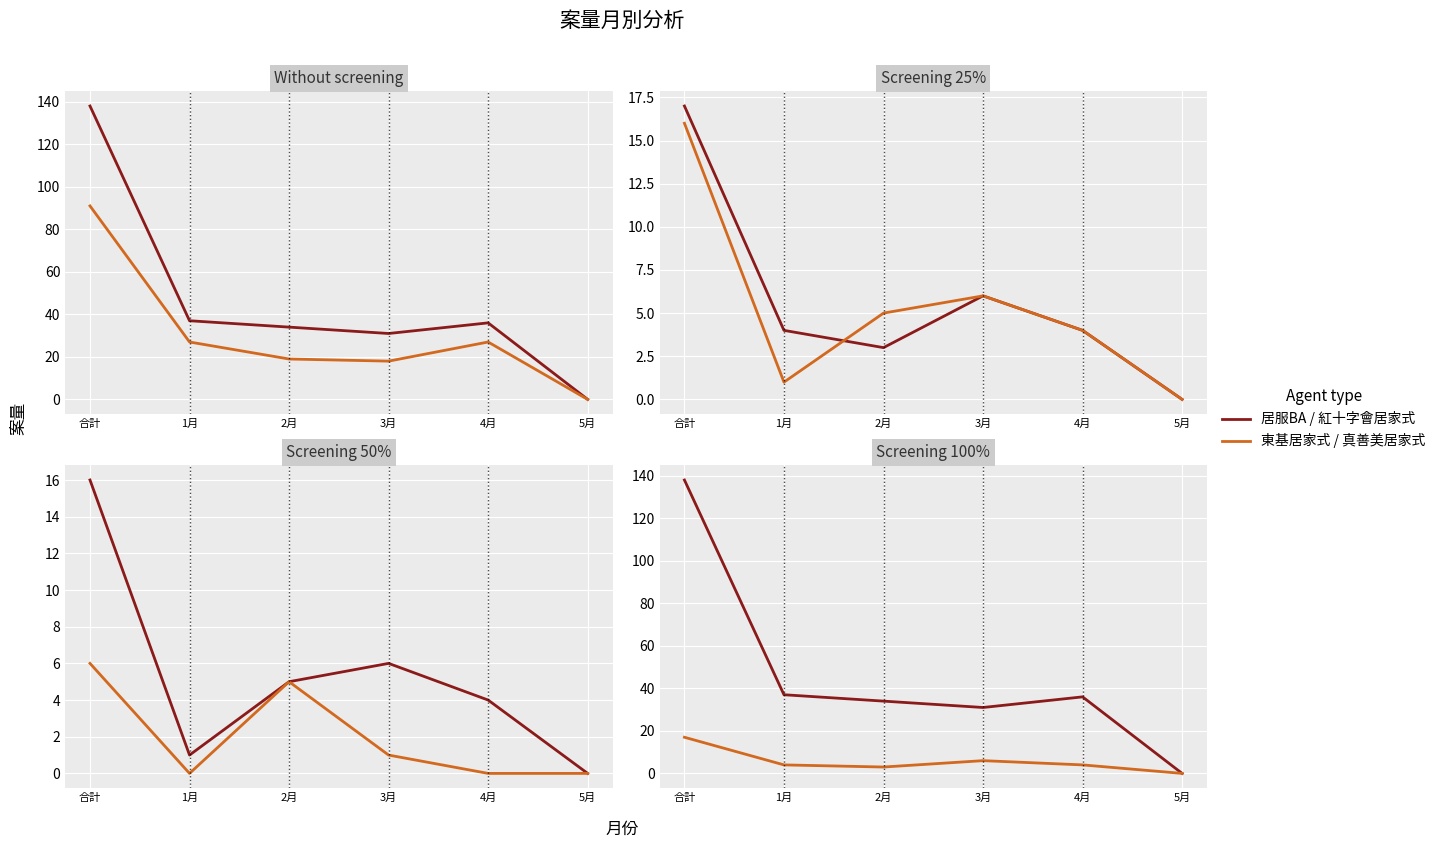

Does the chart display data point markers on the line(s)?

No